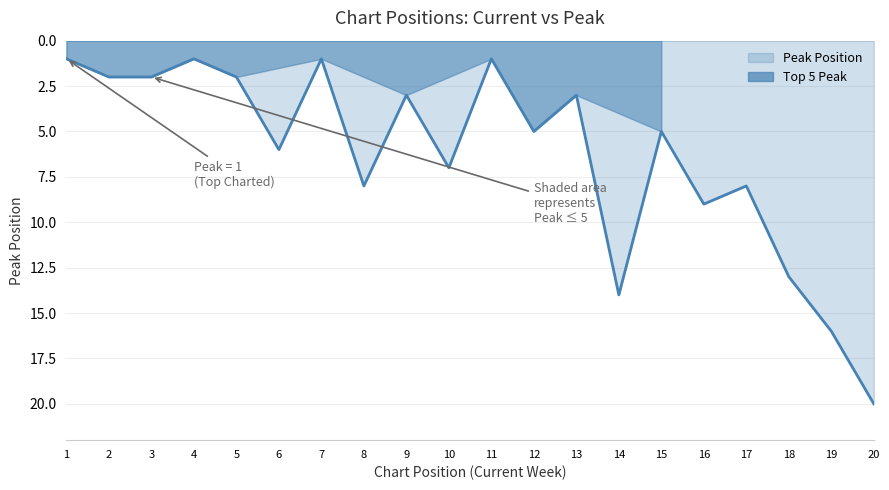

At which category does the data reach its first local peak?

6